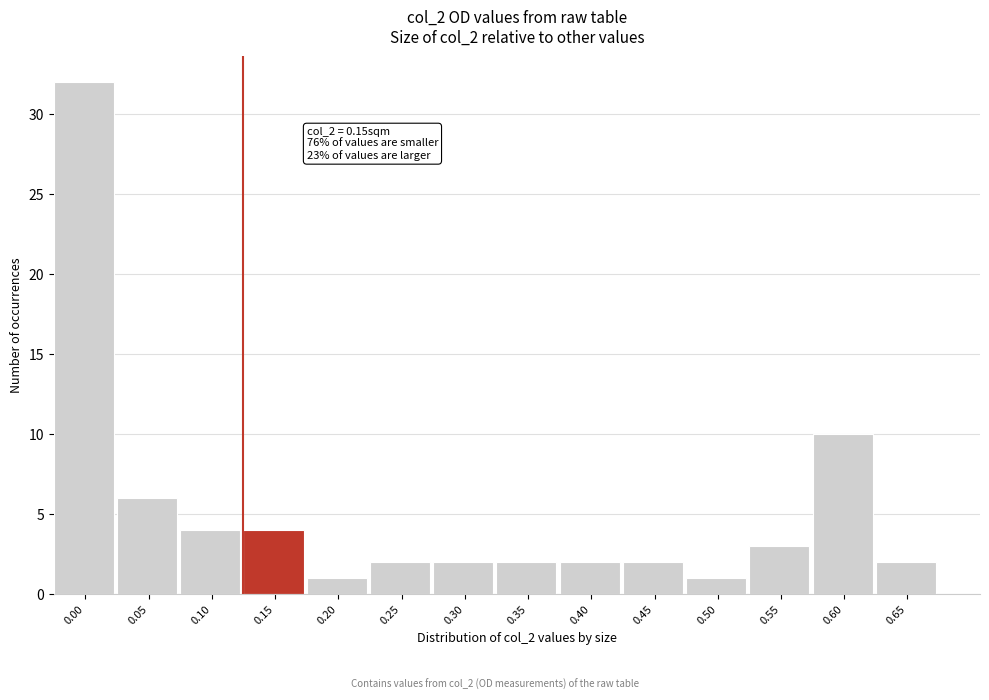

Reading left to right, transcribe all the data shown in this chart.

0.00=32	0.05=6	0.10=4	0.15=4	0.20=1	0.25=2	0.30=2	0.35=2	0.40=2	0.45=2	0.50=1	0.55=3	0.60=10	0.65=2